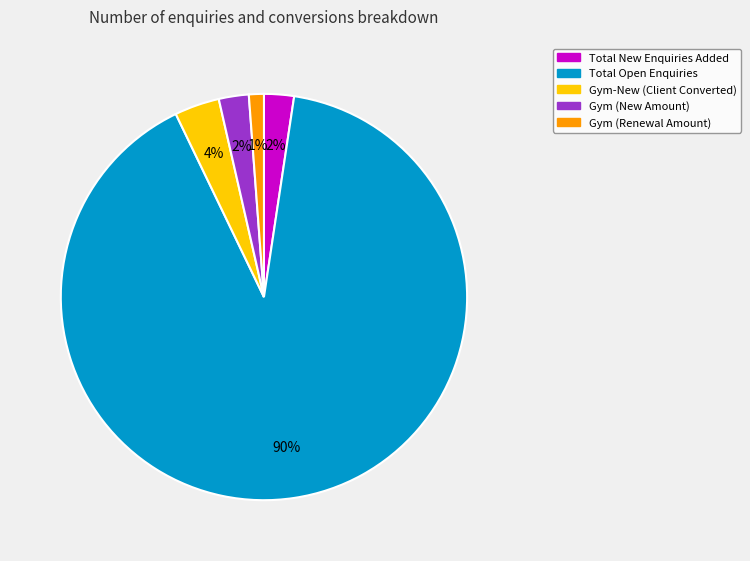

Is there any slice that represents more than half of the pie?

Yes